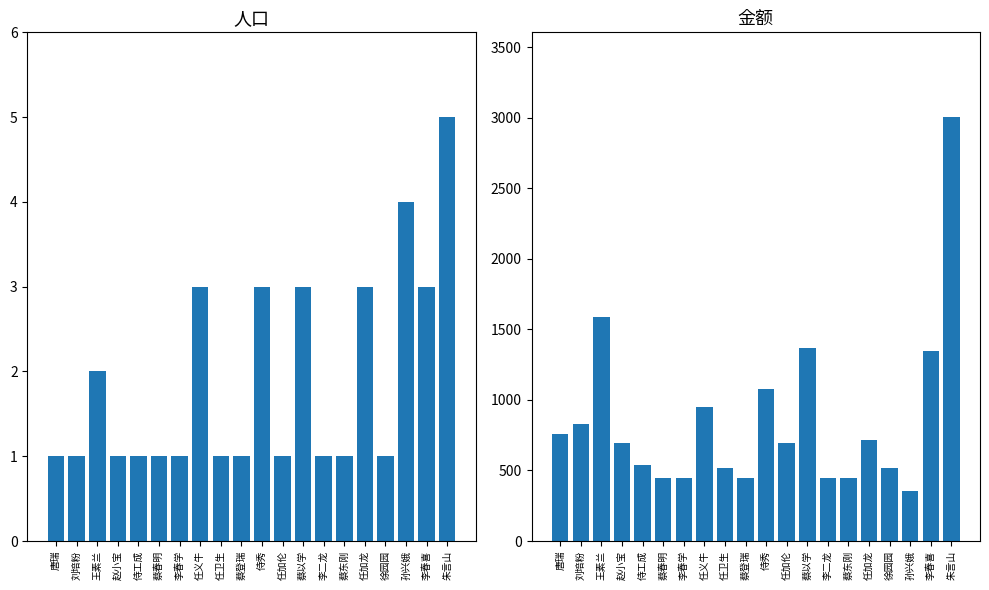

How many data points in 金额 are above 692?

9